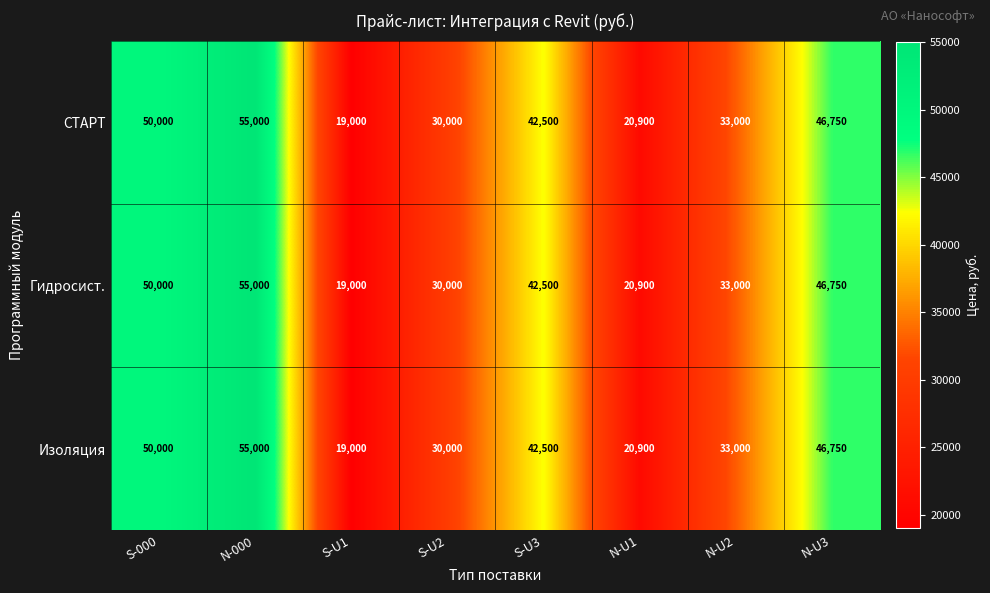

List the labels in order of Гидросист. value, largest first.

N-000, S-000, N-U3, S-U3, N-U2, S-U2, N-U1, S-U1